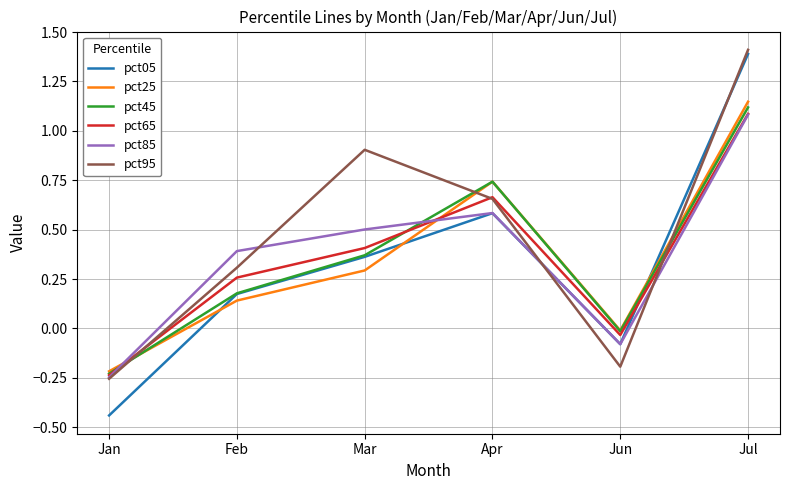

Does the chart have visible grid lines?

Yes